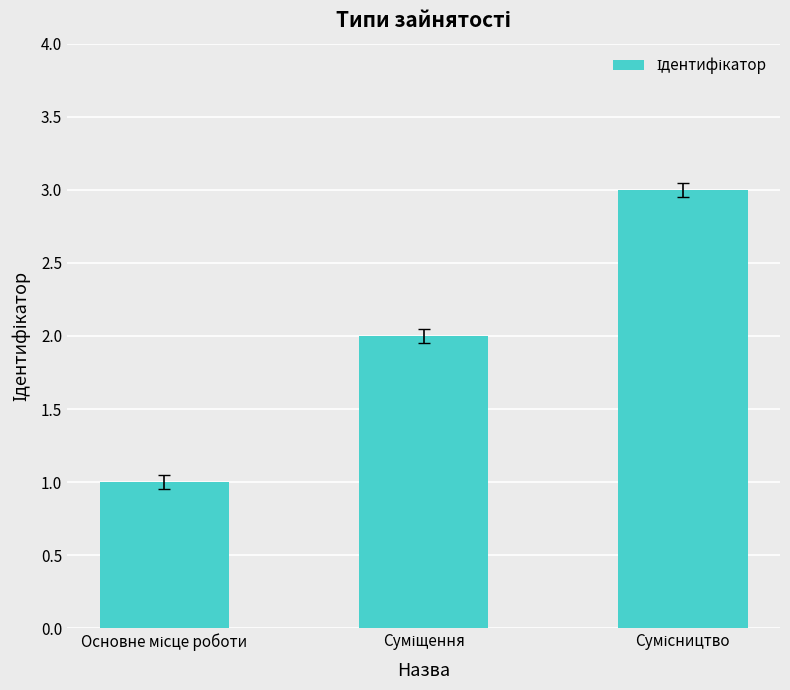

What is the sum of all values?

6